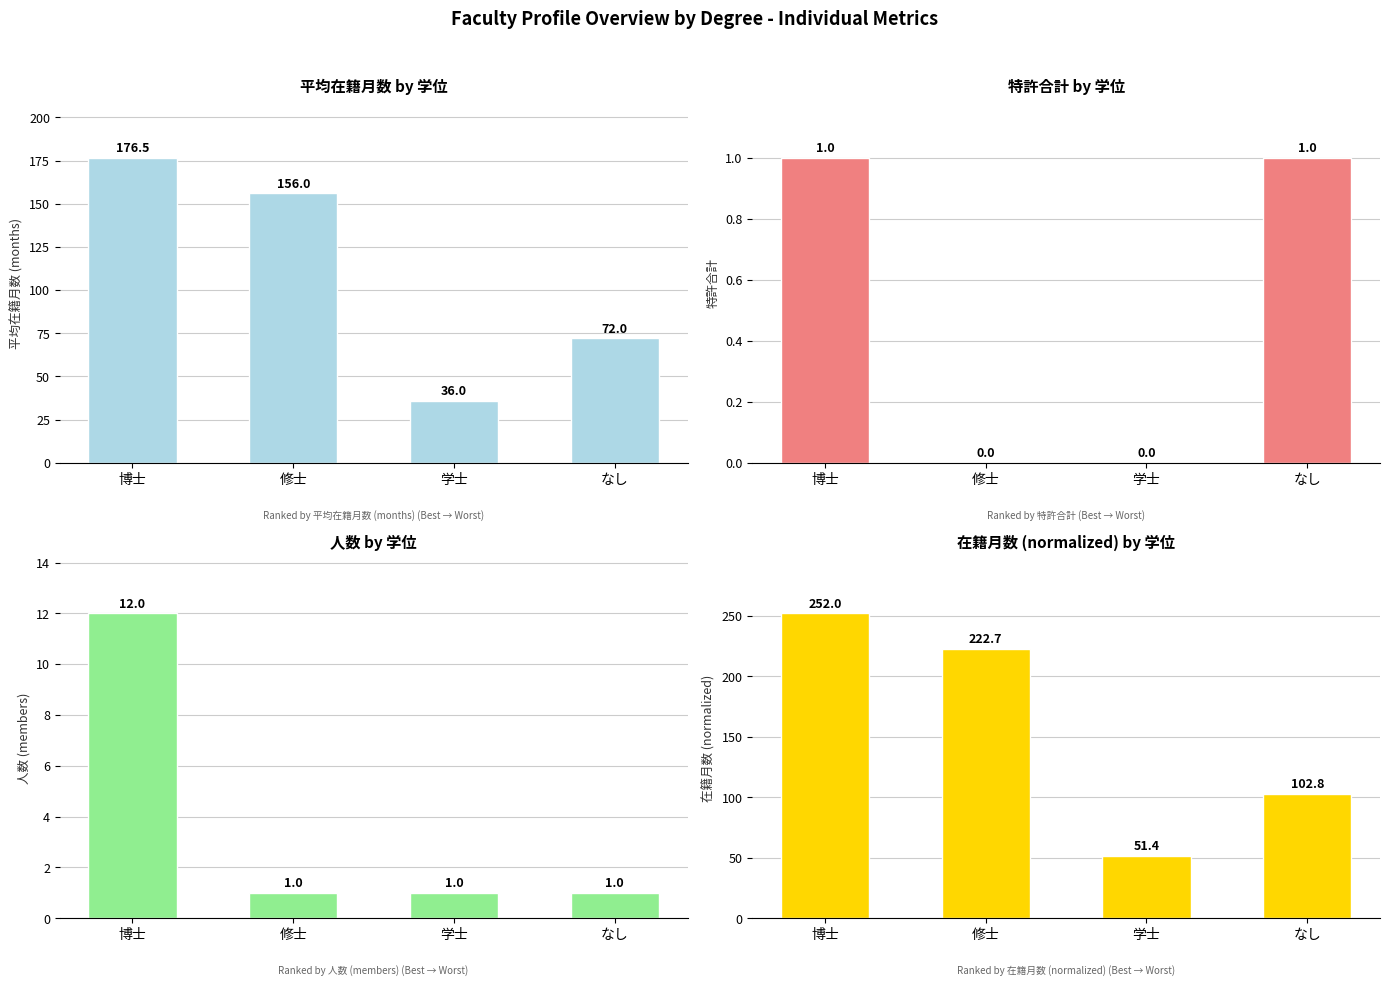

What is the difference between the maximum and minimum values in the 特許合計 series?

1.0